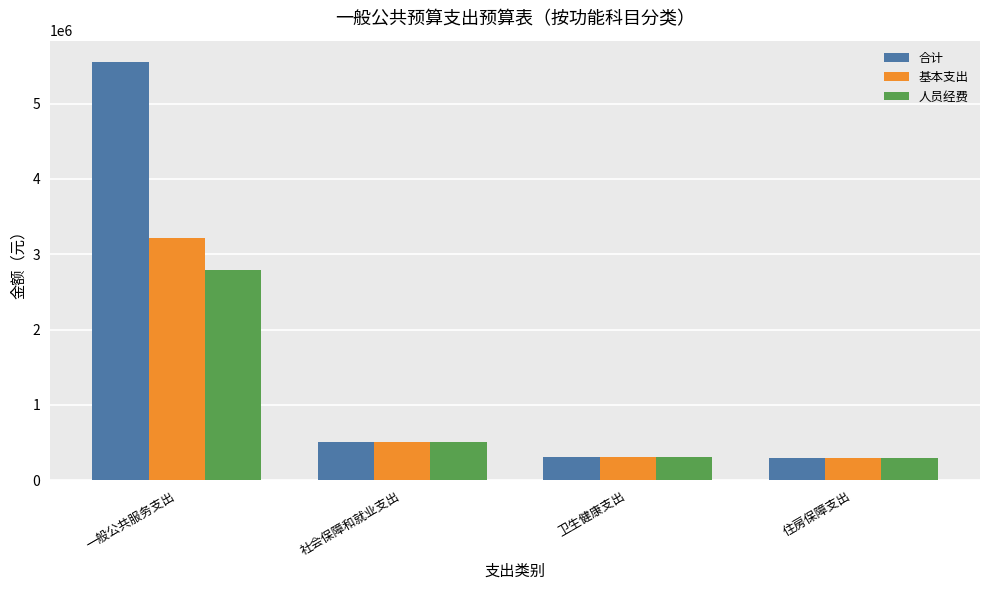

At which label is 人员经费 closest to 1545372?

社会保障和就业支出